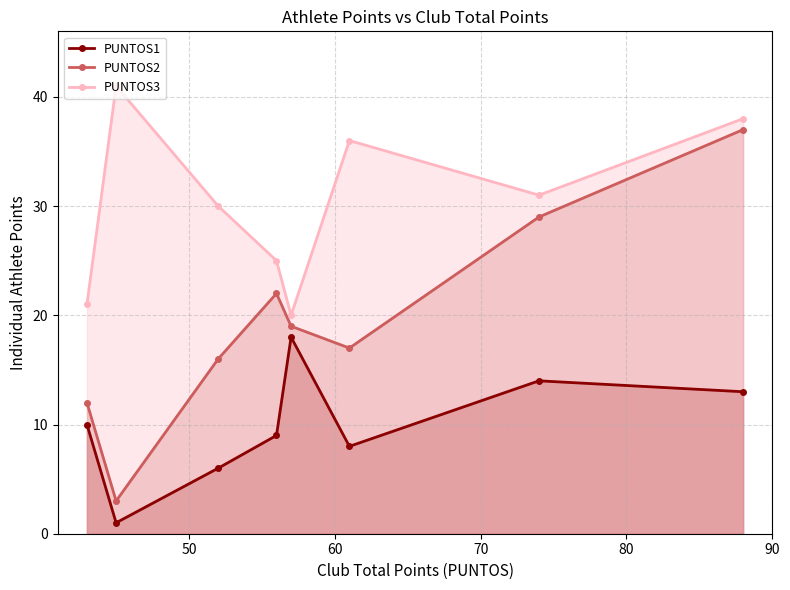

Which series has the widest spread of values?

PUNTOS2